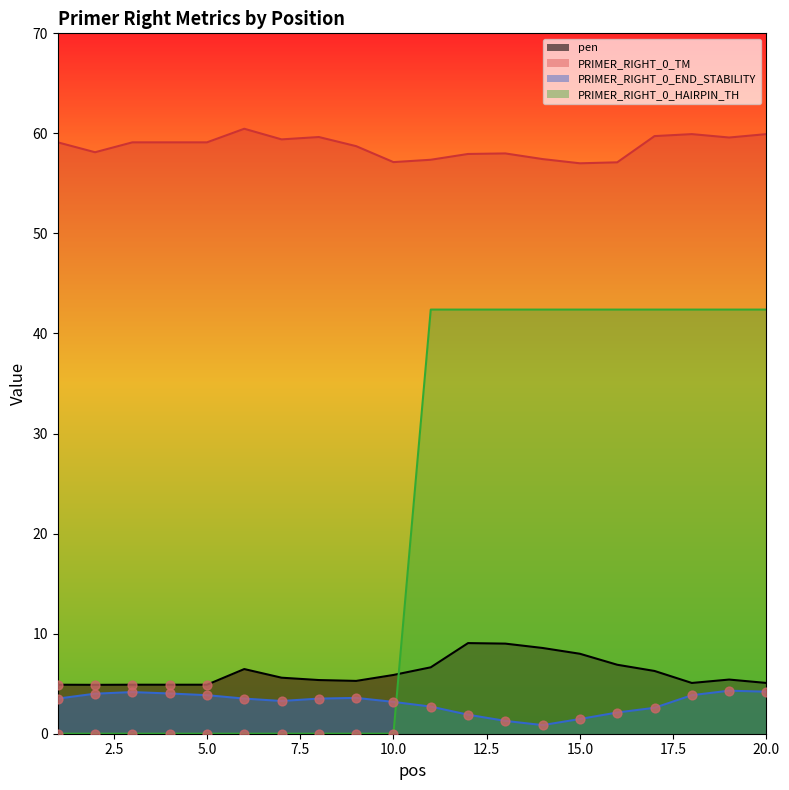

At which category is the sum across all series the highest?

19